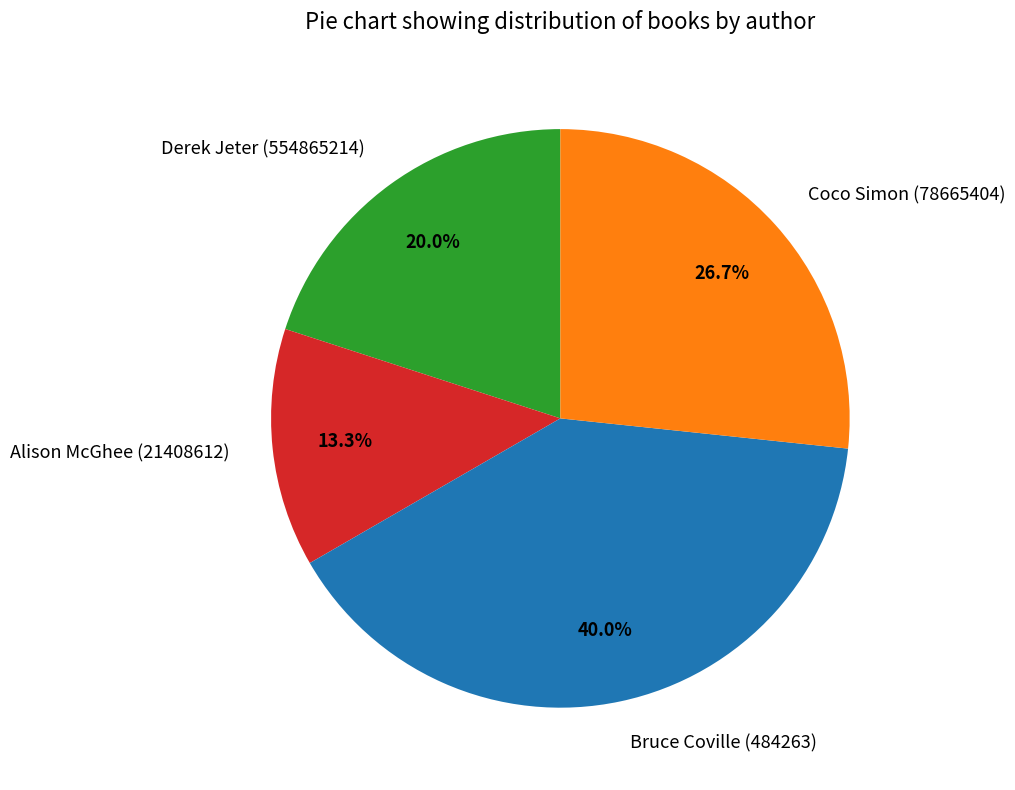

To the nearest percent, what is the average slice percentage?

25%